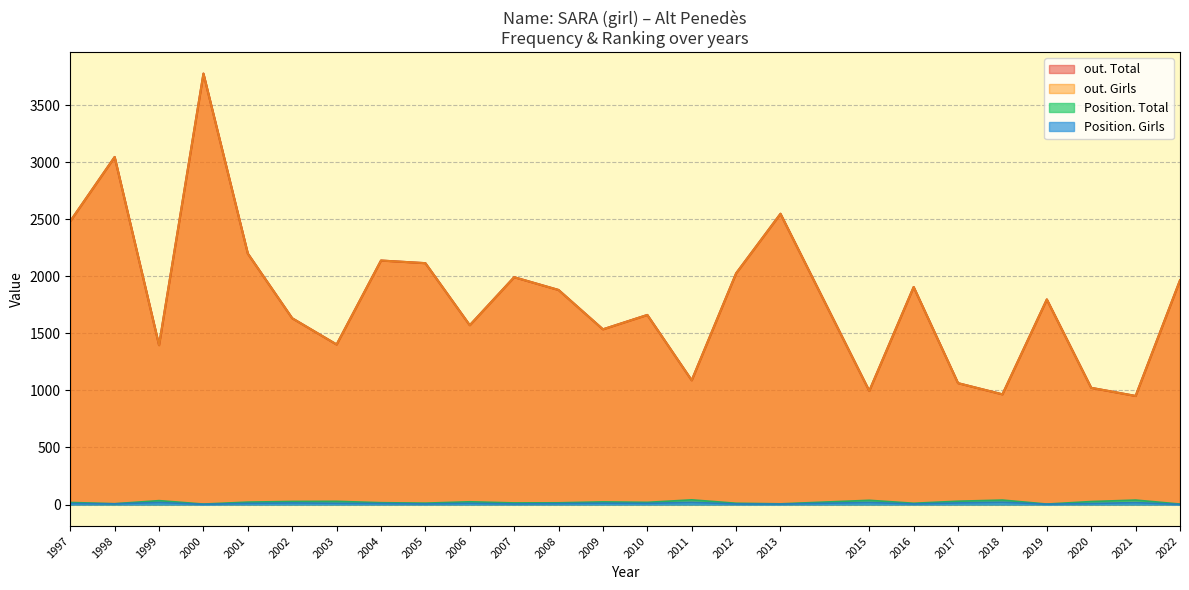

Is it true that Position. Total equals 29 at 2017?

True